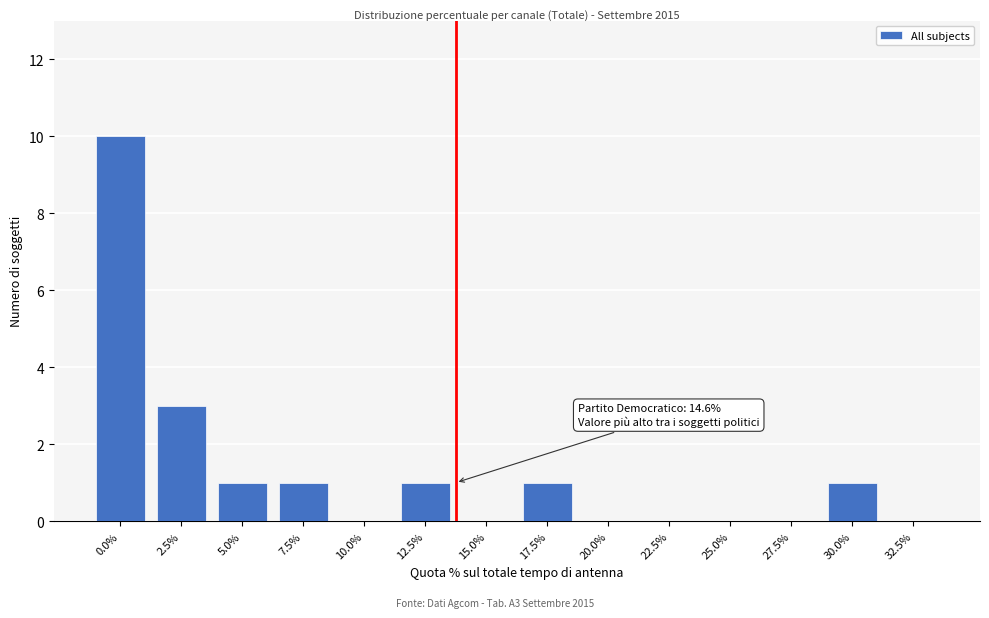

Reading right to left, extract all data points from this chart.

32.5%=0	30.0%=1	27.5%=0	25.0%=0	22.5%=0	20.0%=0	17.5%=1	15.0%=0	12.5%=1	10.0%=0	7.5%=1	5.0%=1	2.5%=3	0.0%=10